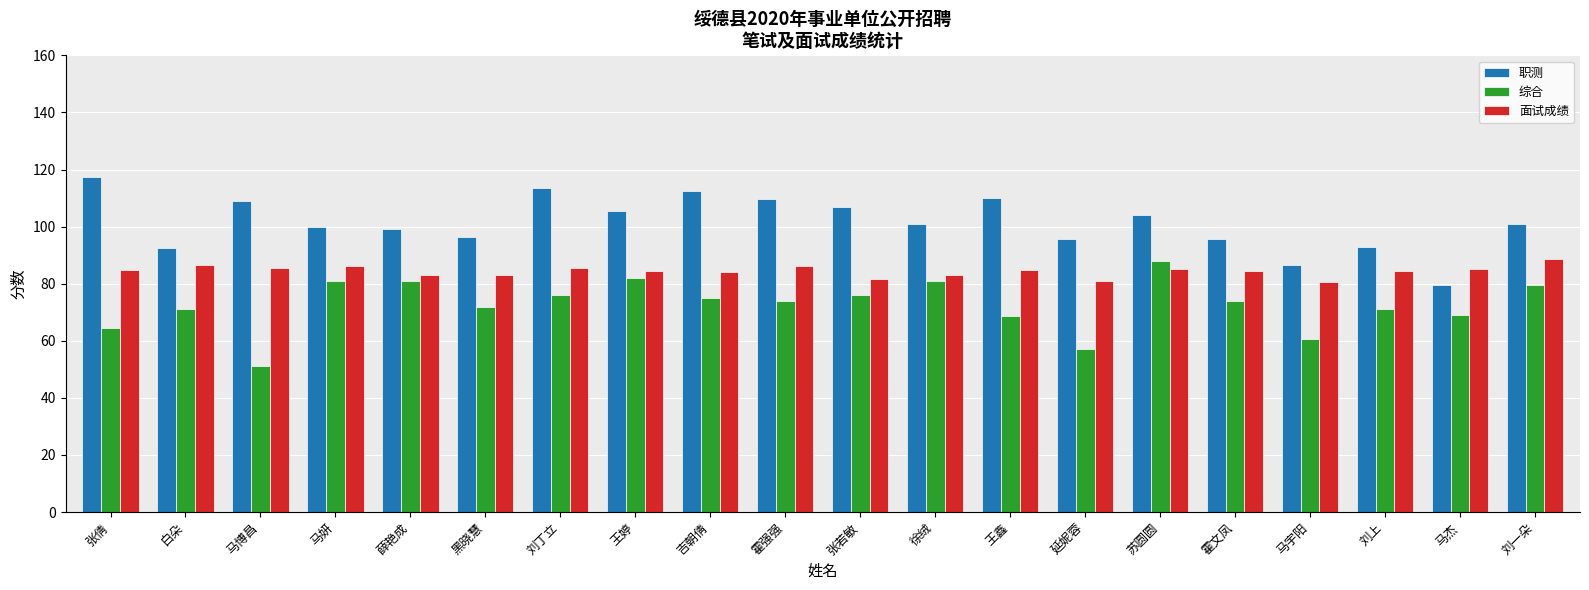

What is the spread (max minus min) of values at 薛艳成?

18.0